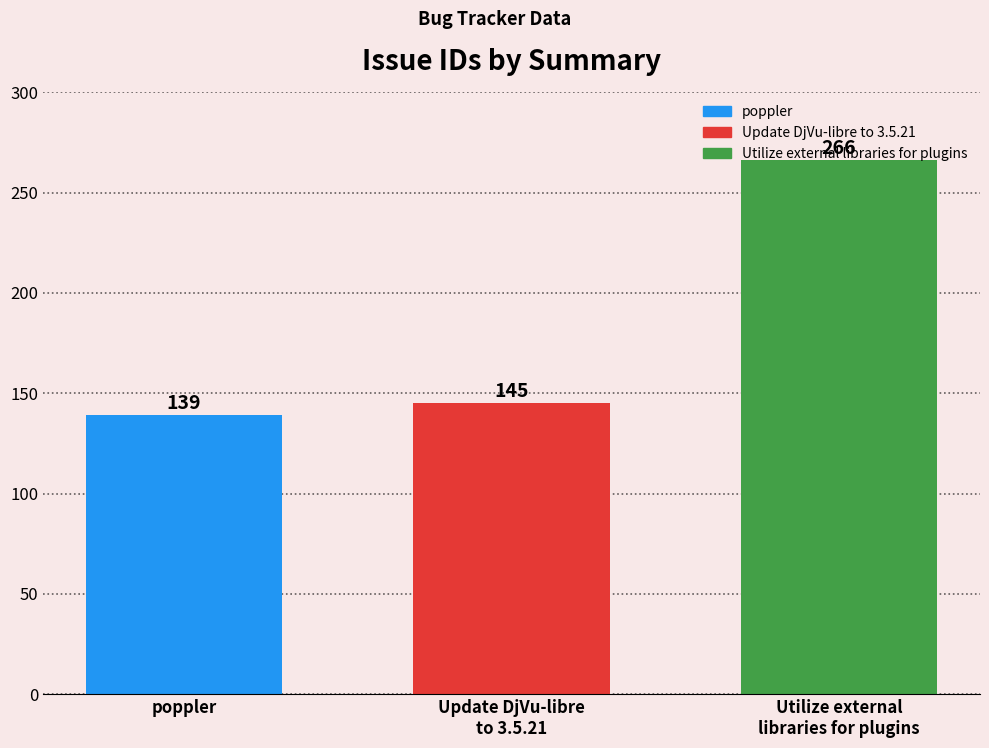

Between poppler and Utilize external
libraries for plugins, which is larger?

Utilize external
libraries for plugins